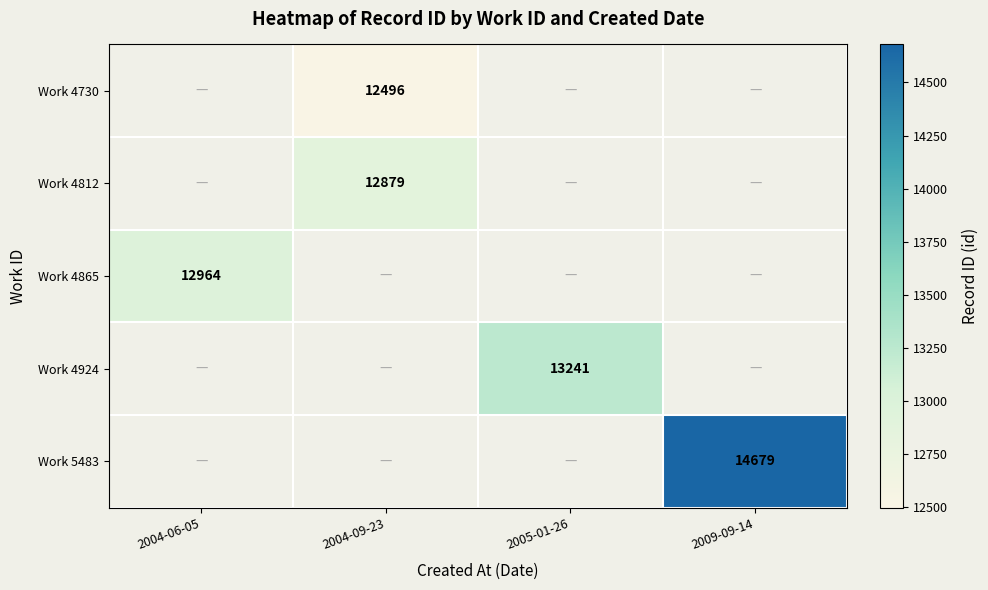

The value of Work 5483 at 2009-09-14 is 14679. True or false?

True